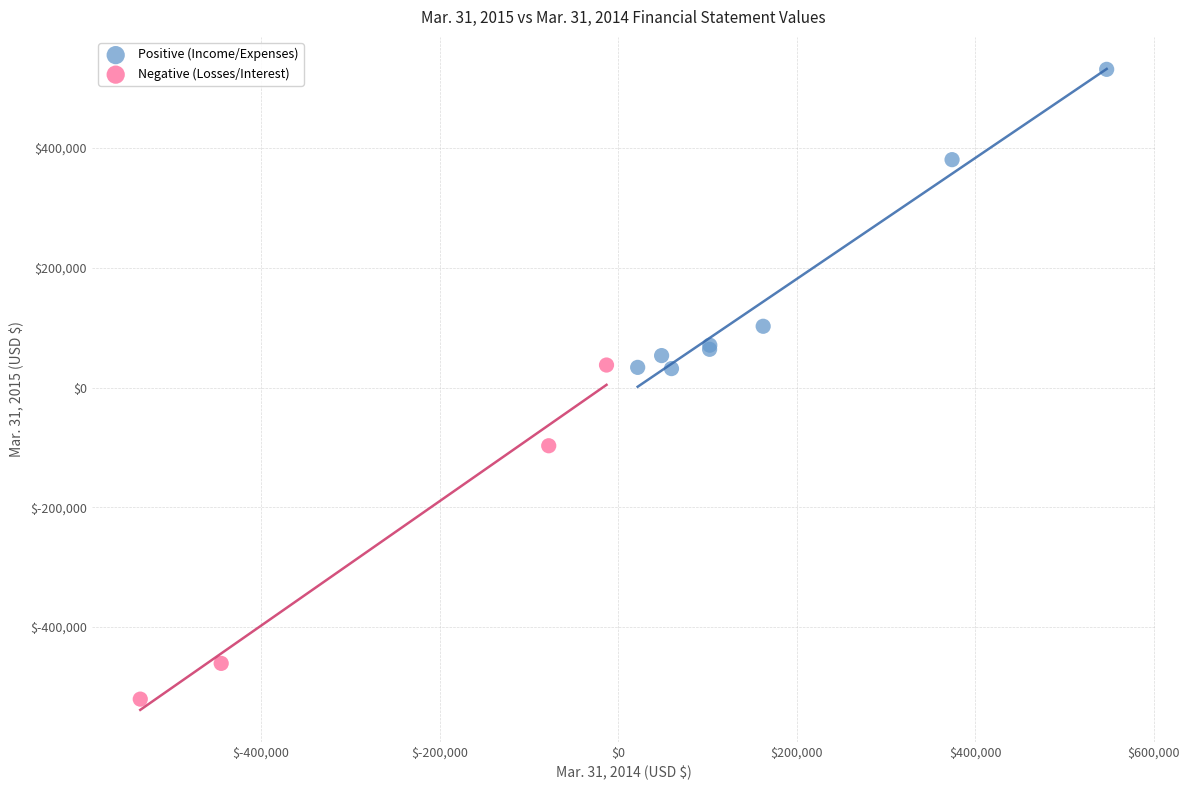

Which series contains the lowest Y value?

Negative (Losses/Interest)